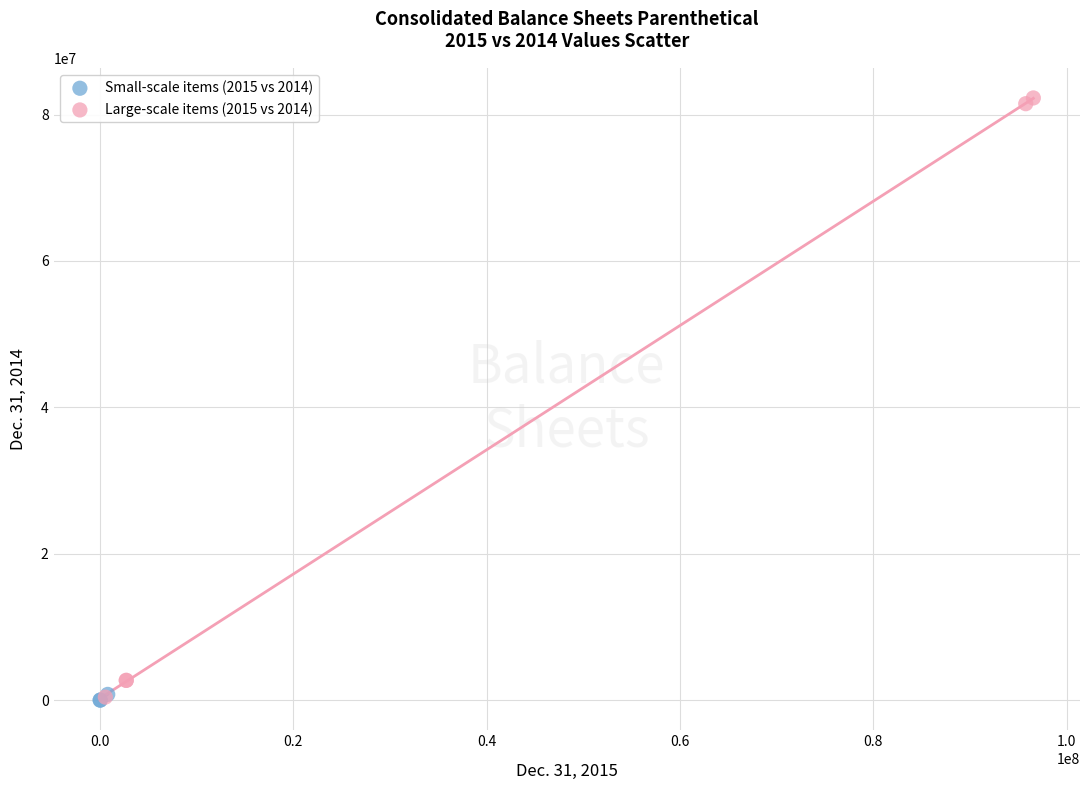

Which series has the largest Y range (max minus min)?

Large-scale items (2015 vs 2014)